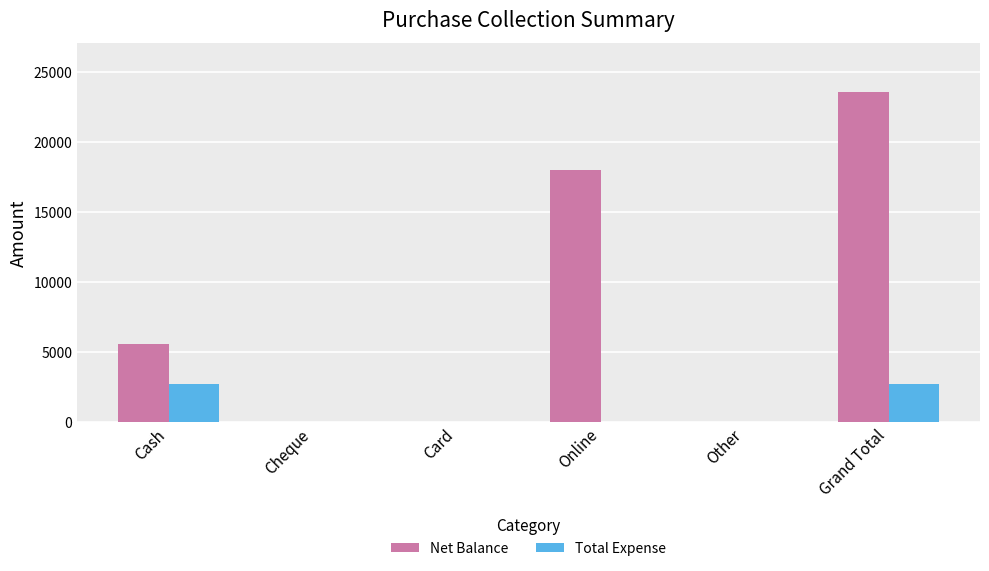

How many distinct data groups are displayed?

2